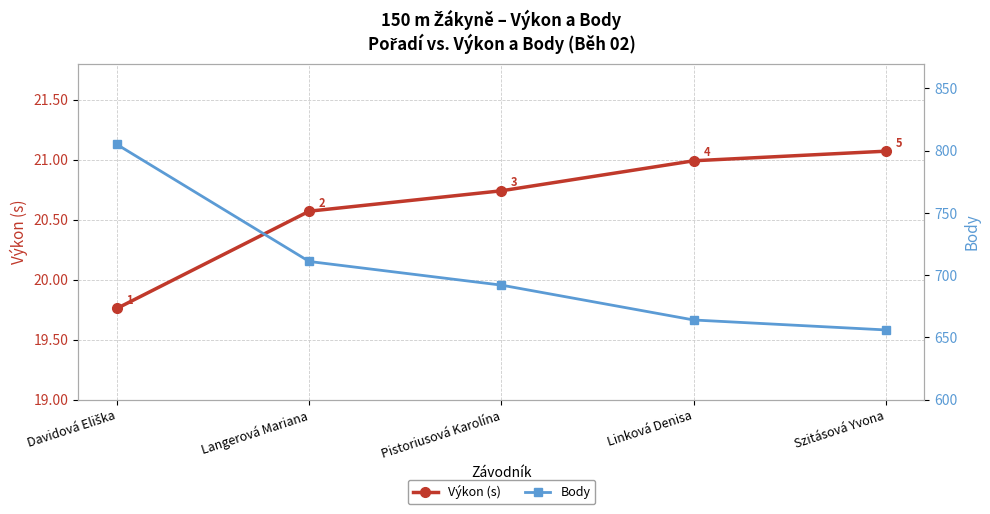

Between Davidová Eliška and Linková Denisa, which series saw the biggest shift?

Body